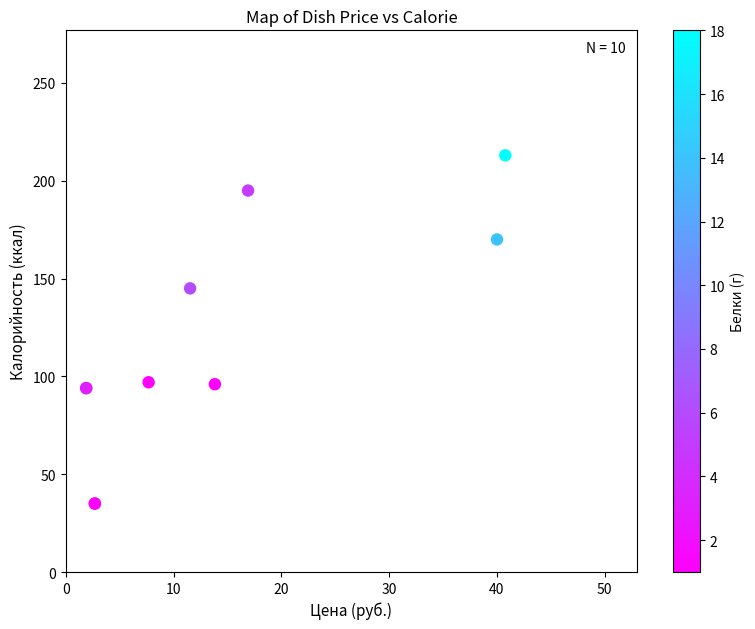

What Y value in the scatter plot is closest to 124?

145